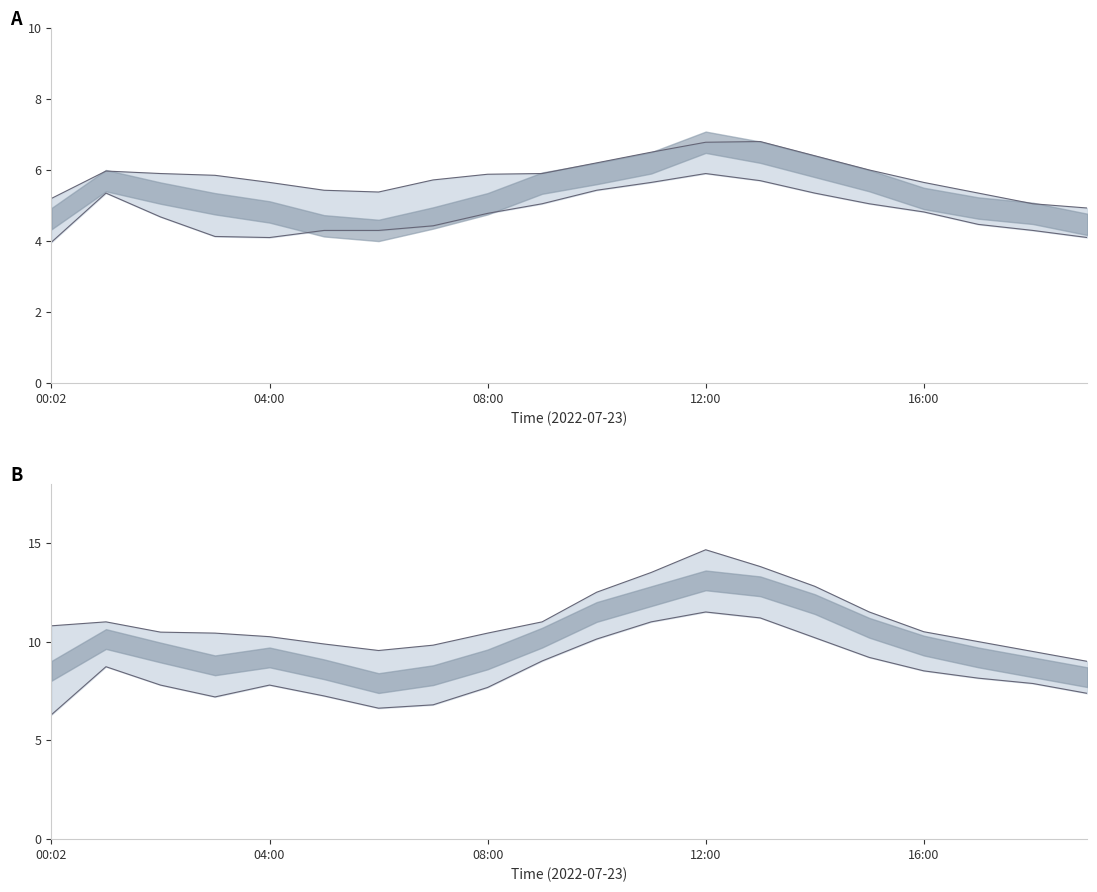

At 12:00, list the series in order from largest to smallest.

P1 upper, P1 lower, P2 upper, P2 lower